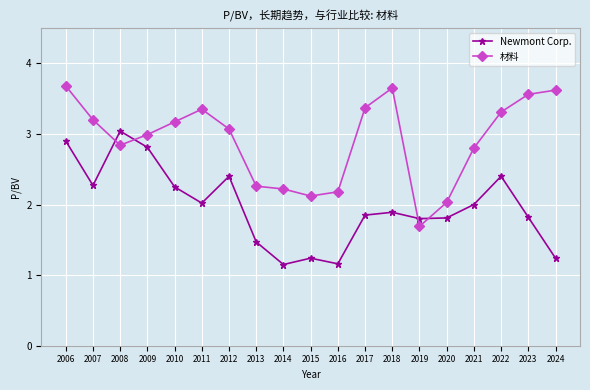

Does the chart display data point markers on the line(s)?

Yes